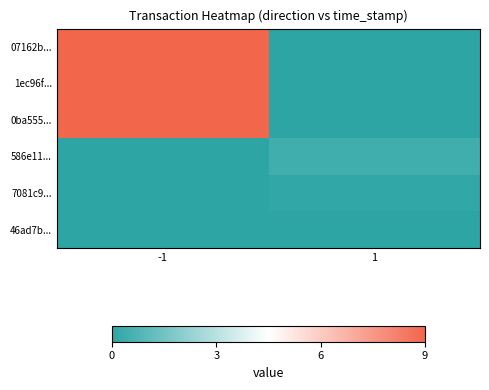

What is the difference between the highest and lowest values at -1?

9.0